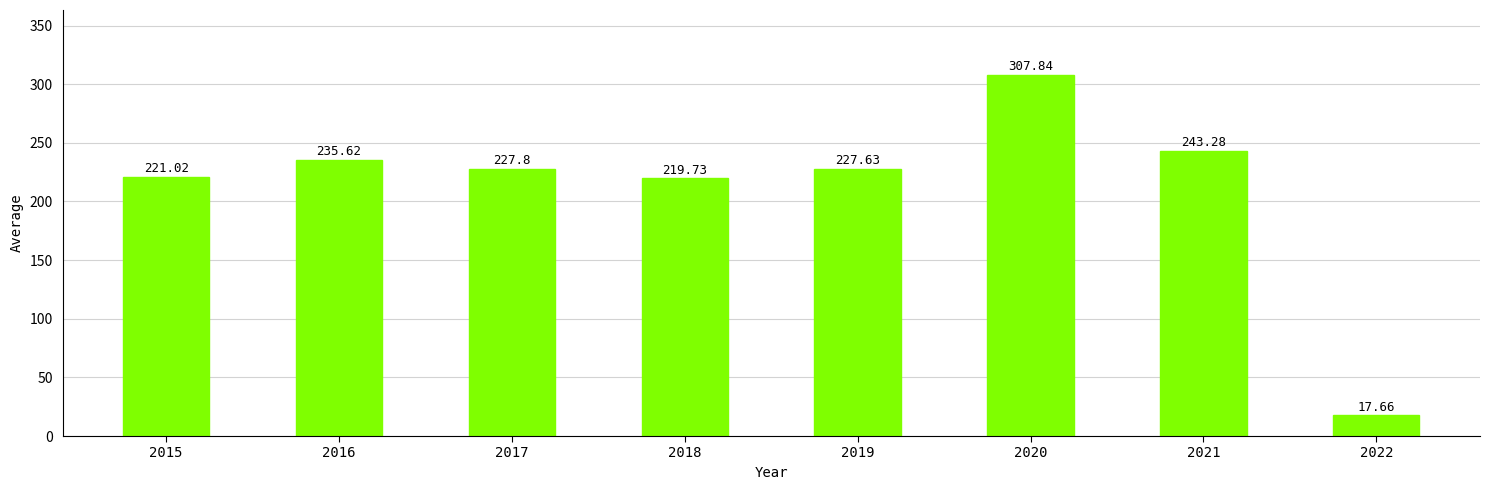

Reading left to right, list all the values displayed in this chart.

221.0	235.6	227.8	219.7	227.6	307.8	243.3	17.7